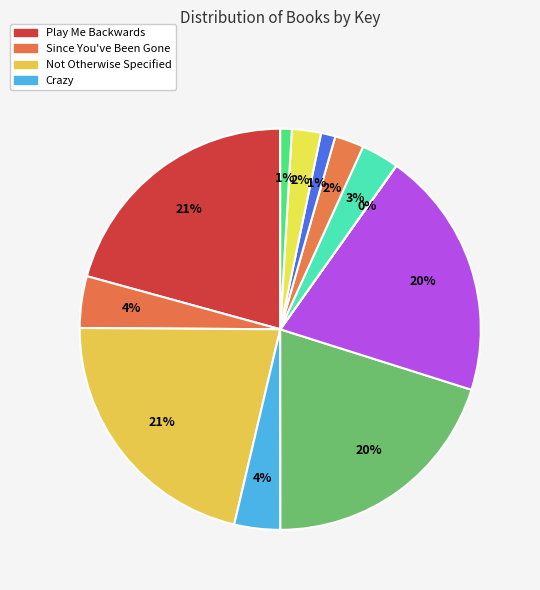

Is there a majority slice in this chart?

No